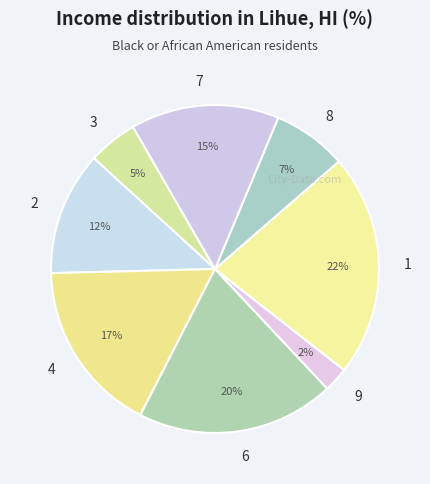

True or false: 1 accounts for 22% of the total.

True